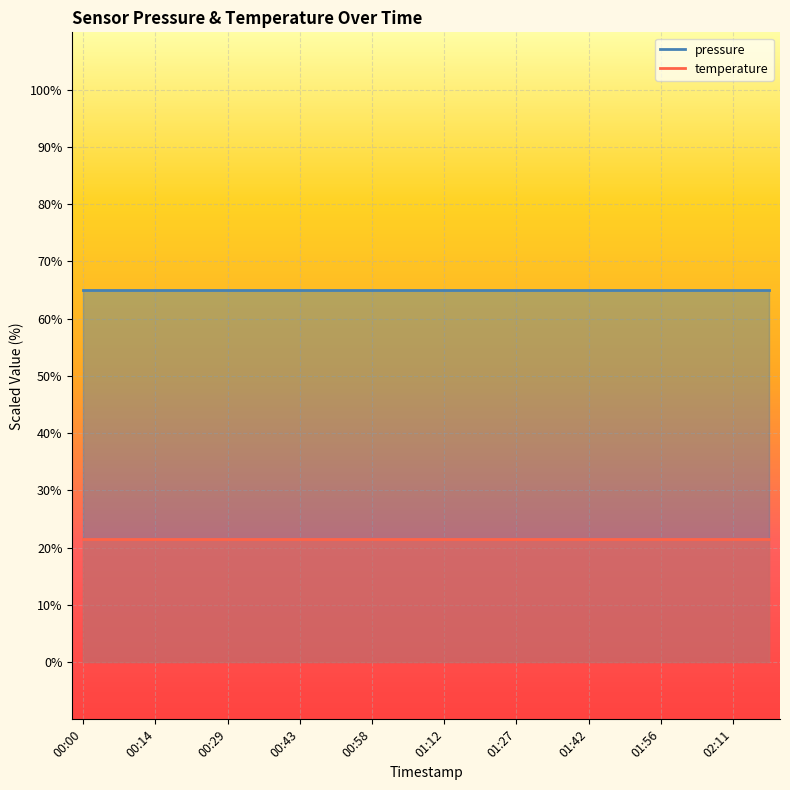

What is the total value across all series at 01:27?

86.4